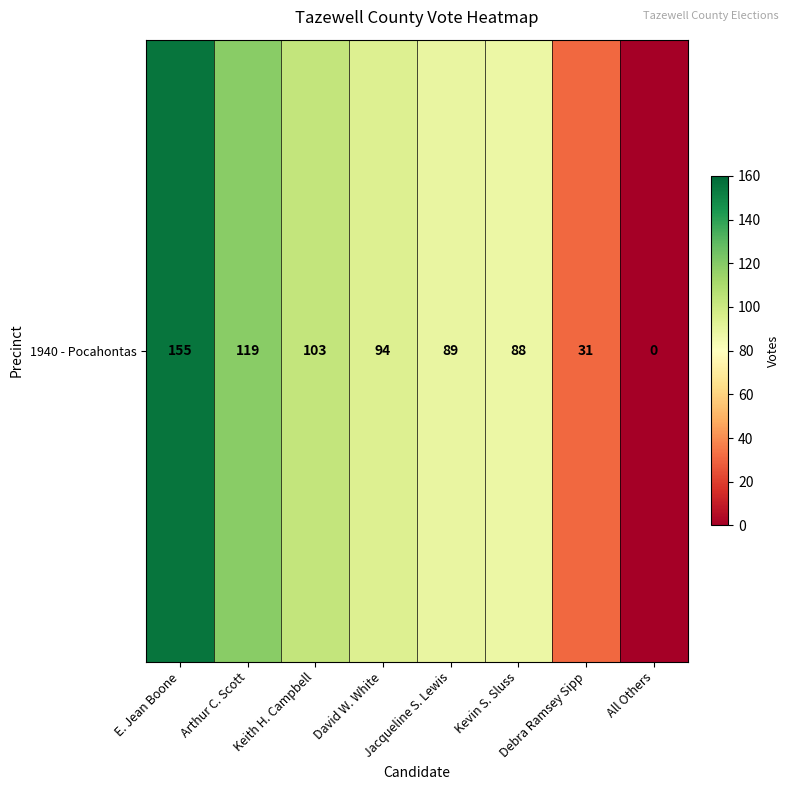

Rank the categories by value from lowest to highest.

All Others, Debra Ramsey Sipp, Kevin S. Sluss, Jacqueline S. Lewis, David W. White, Keith H. Campbell, Arthur C. Scott, E. Jean Boone